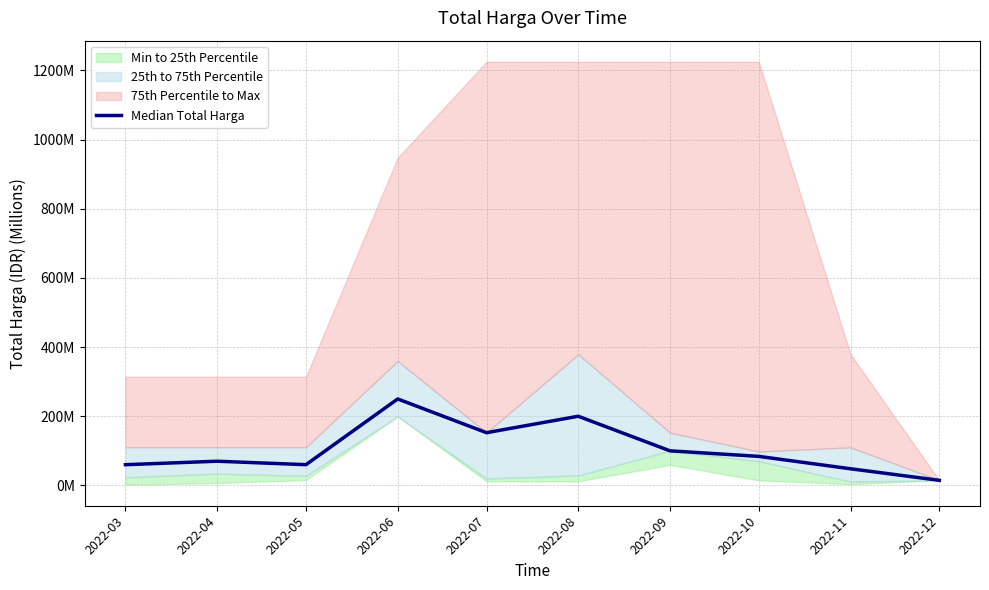

The value at 2022-03 is 85.5. True or false?

False